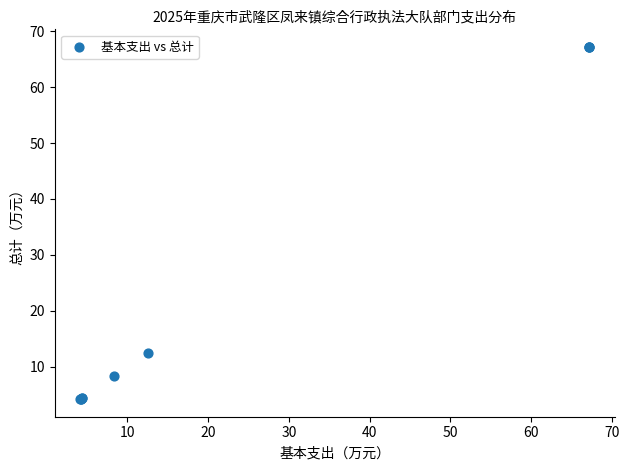

What Y value in the scatter plot is closest to 35?

12.5